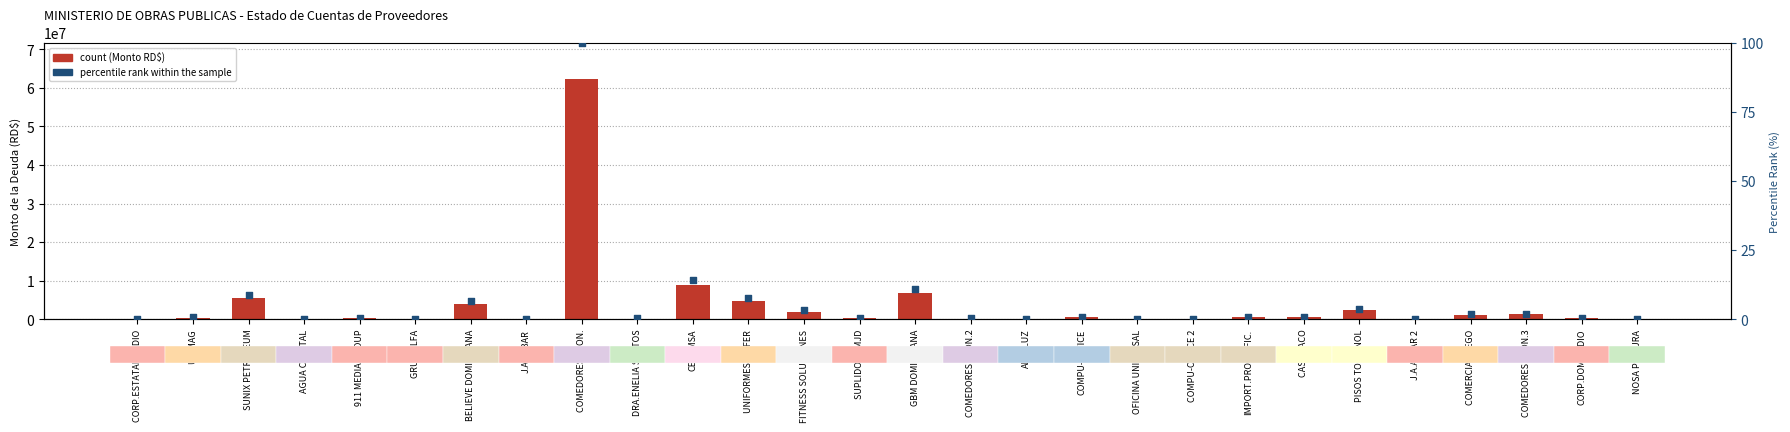

Which series has the widest spread of Y values?

count